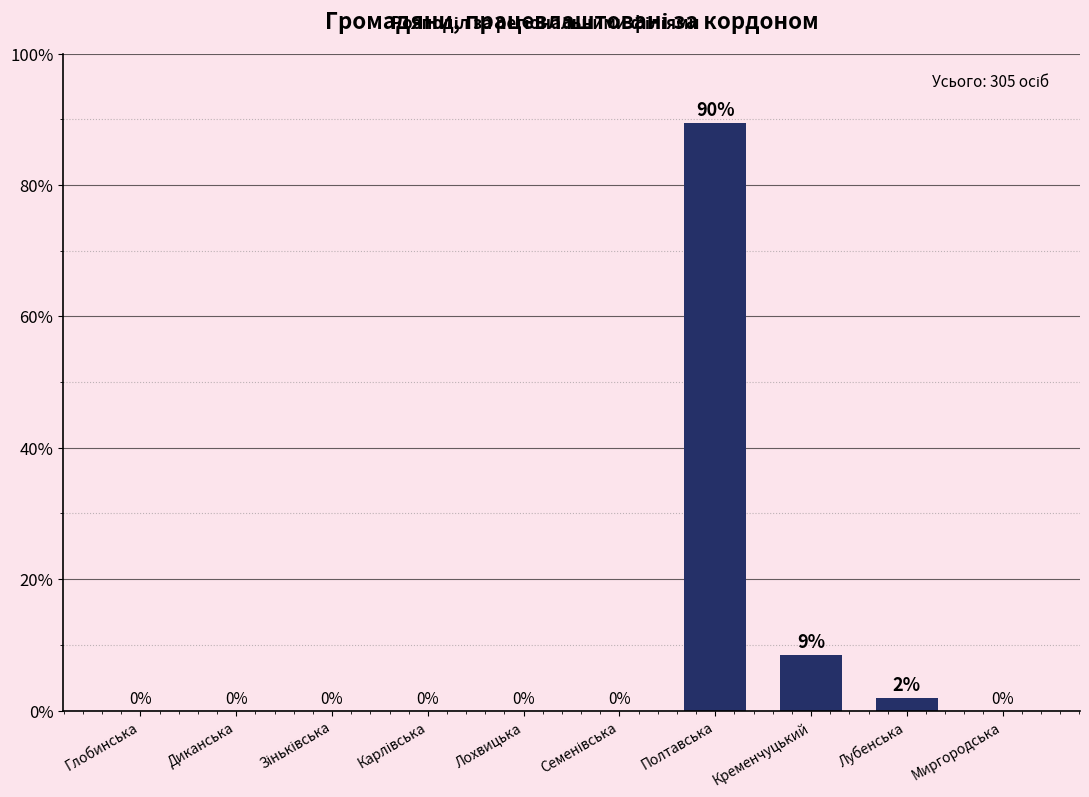

True or false: the data shows 59.7 at Миргородська.

False